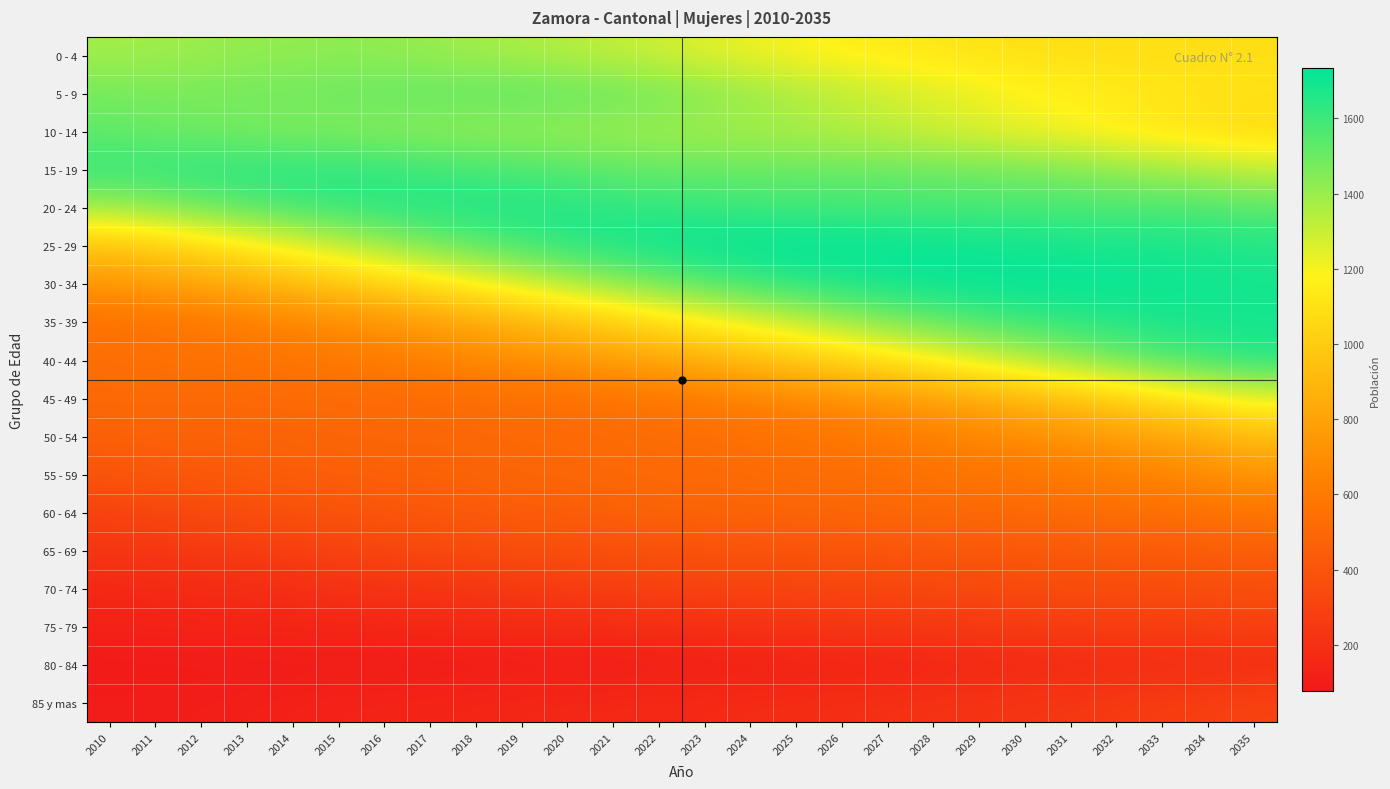

At which category is the sum across all series the highest?

2035